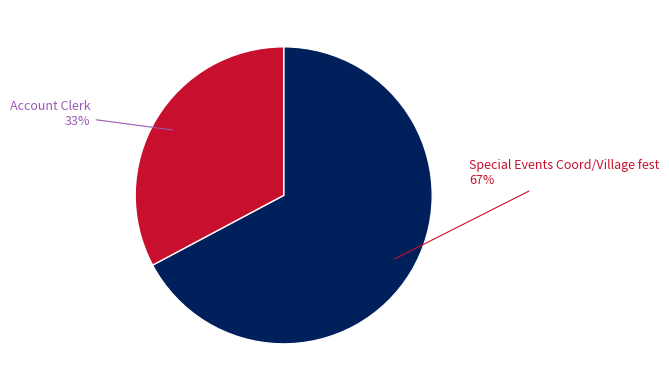

Is there a majority slice in this chart?

Yes